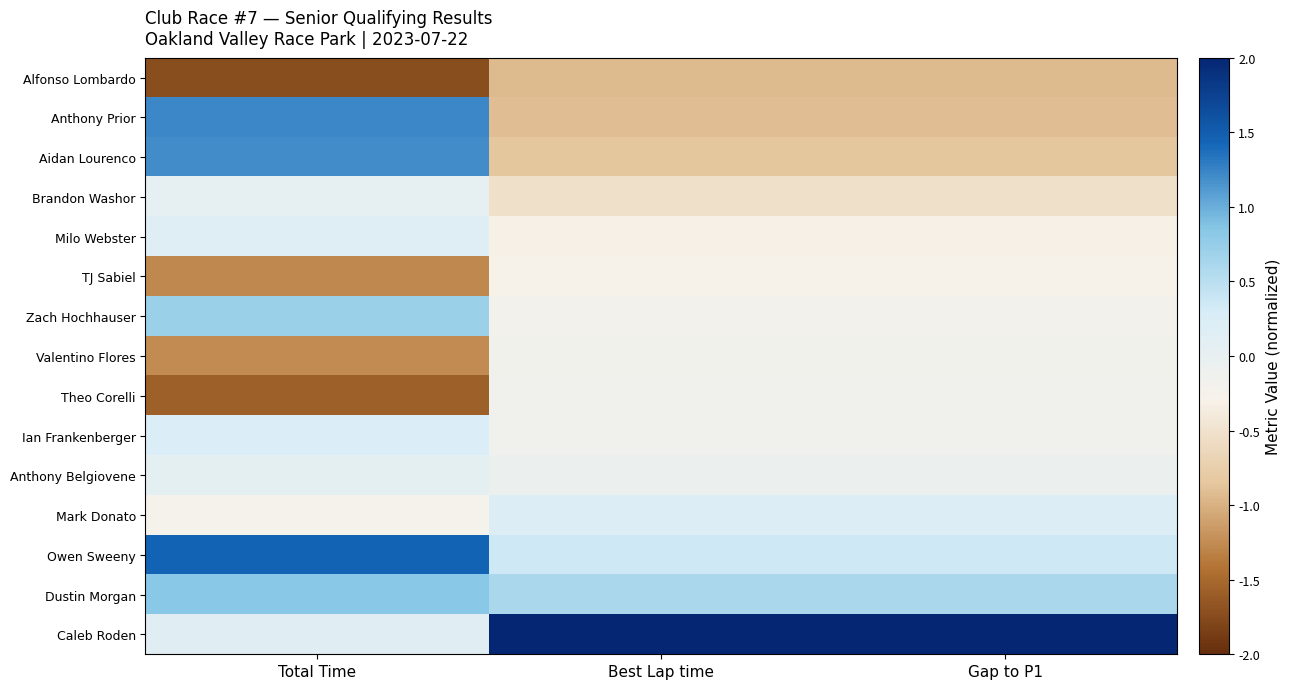

What is the greatest value displayed?

2.0